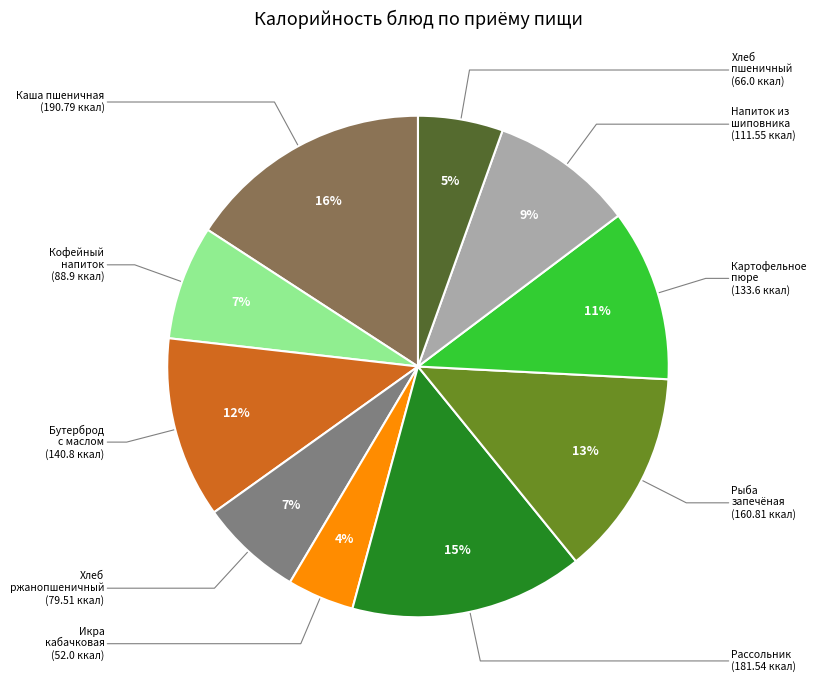

How many segments does this pie chart have?

10